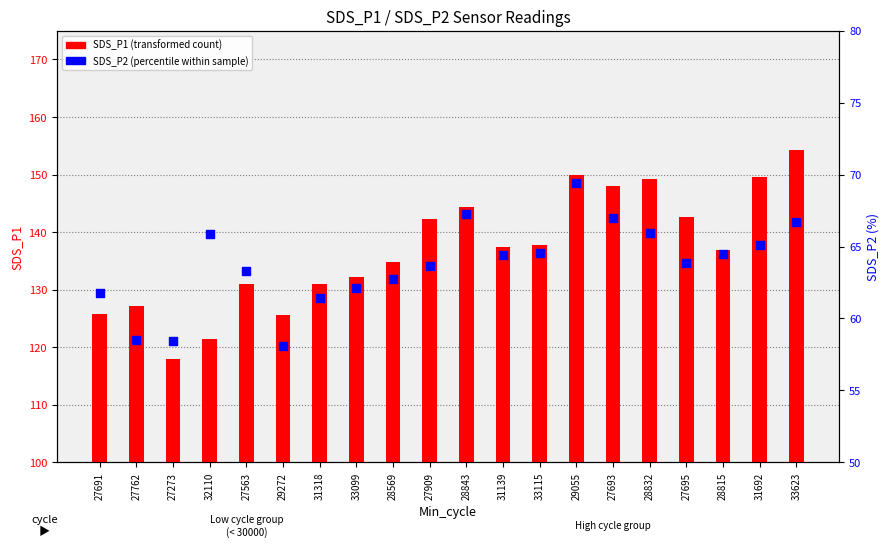

At which category is the sum across all series the highest?

33623